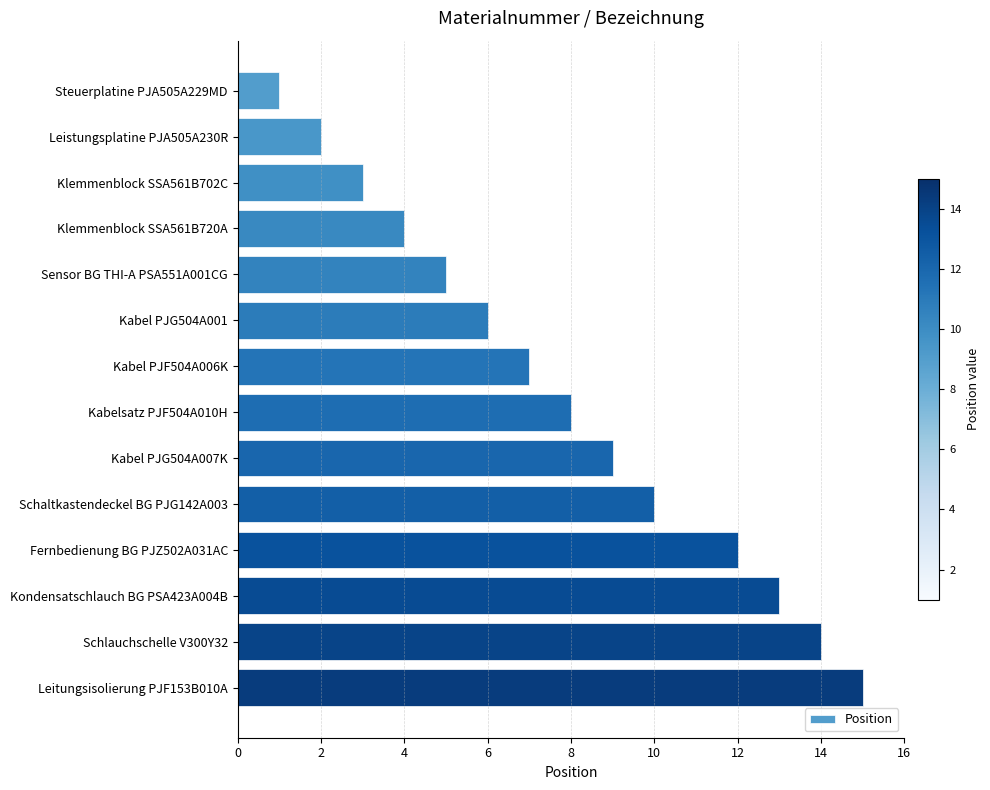

The chart shows a value of 6 at Kabel PJG504A001. True or false?

True